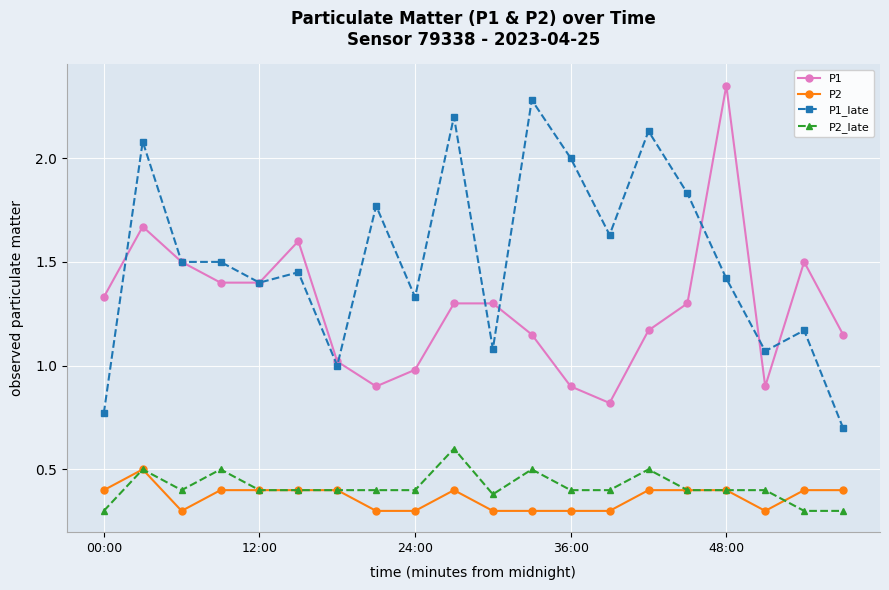

At how many categories does at least one series exceed 0?

20